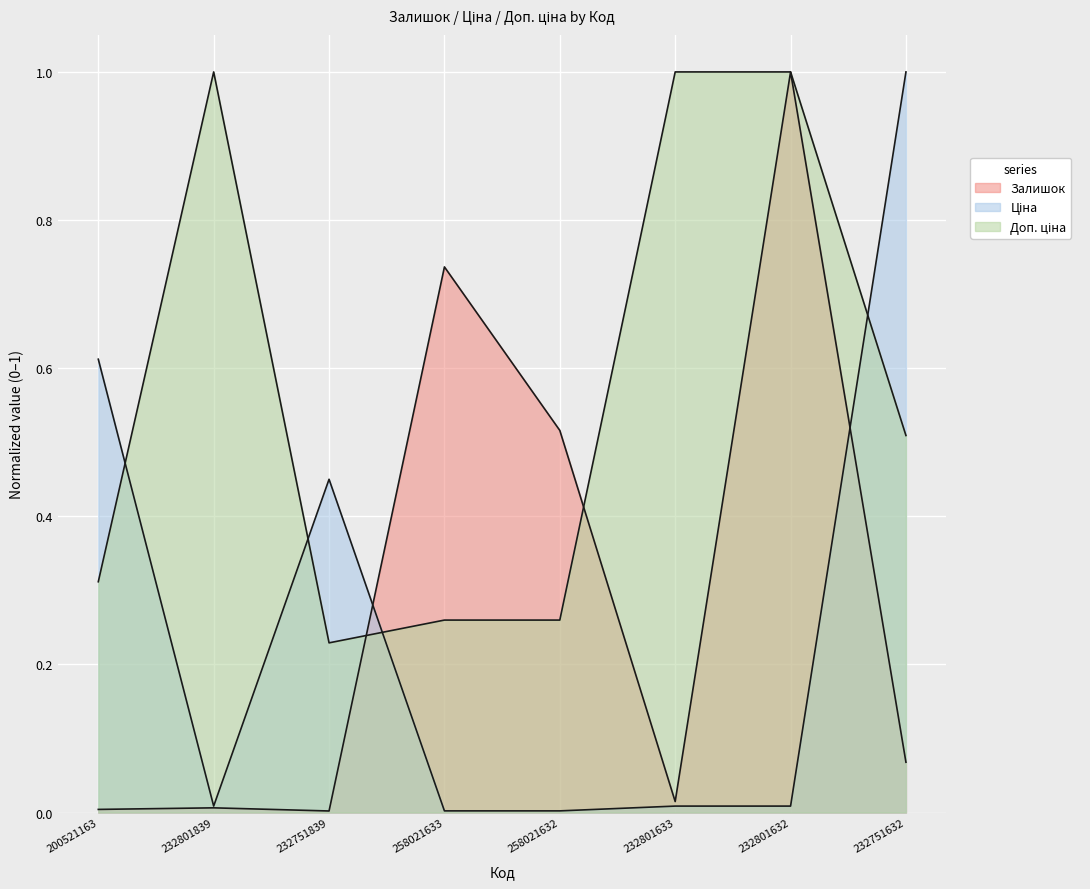

In Залишок, how many points are lower than both neighbors (excluding endpoints)?

2